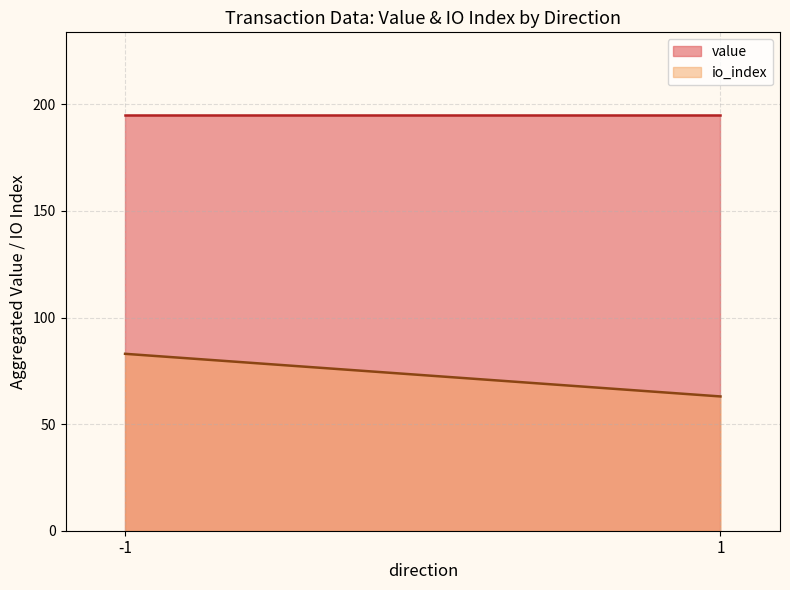

Reading left to right, what are all the values shown in this chart?

value: -1=194.8	1=194.8
io_index: -1=83.0	1=63.0